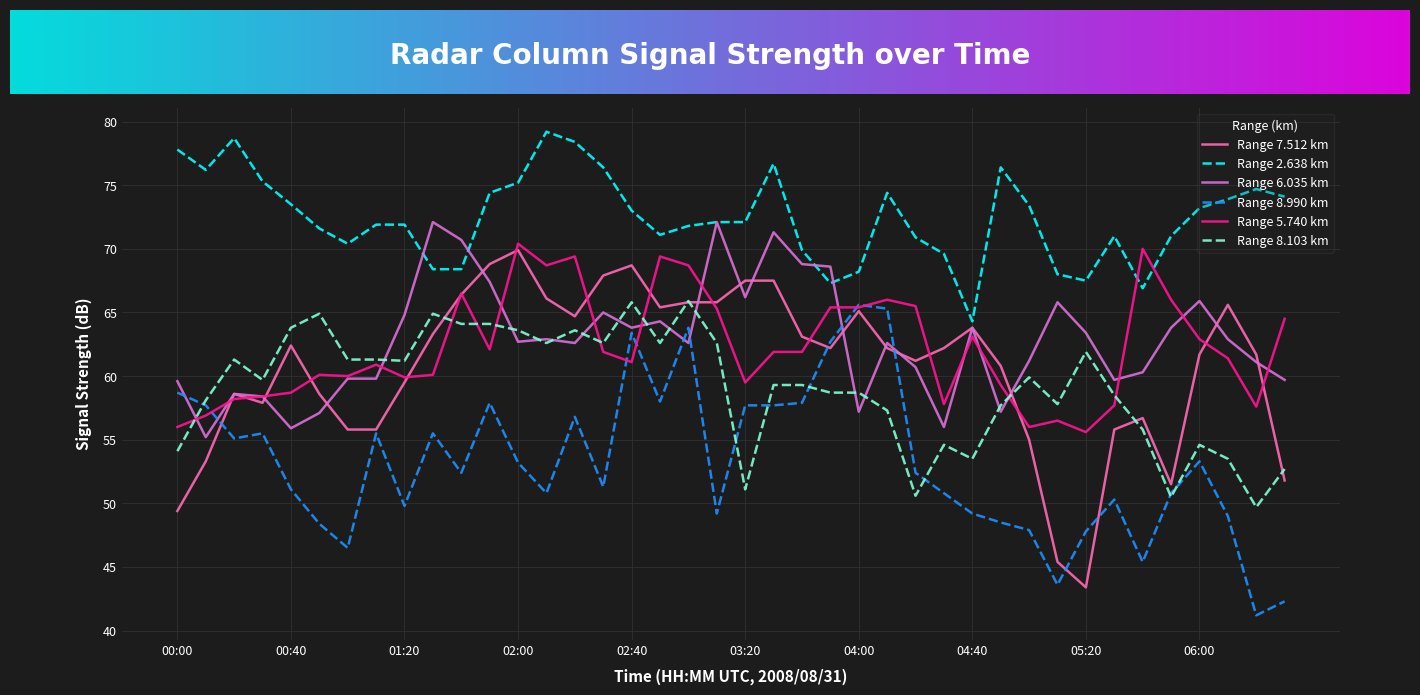

Which series has the largest total across all categories?

Range 2.638 km